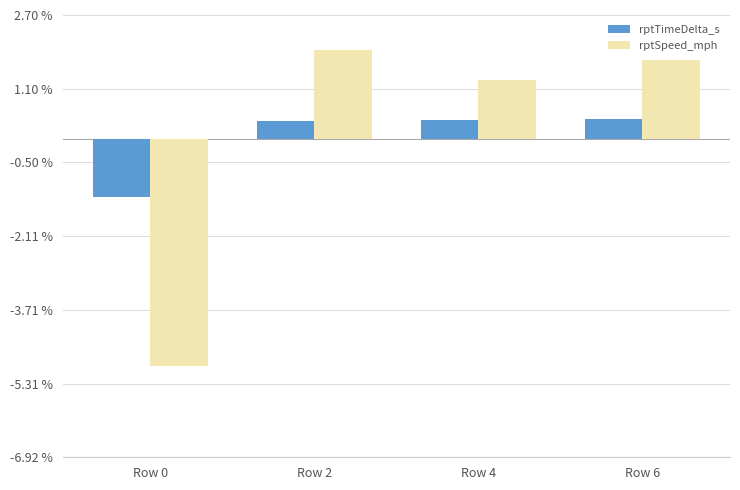

Which category has the lowest value in the rptTimeDelta_s series?

Row 0